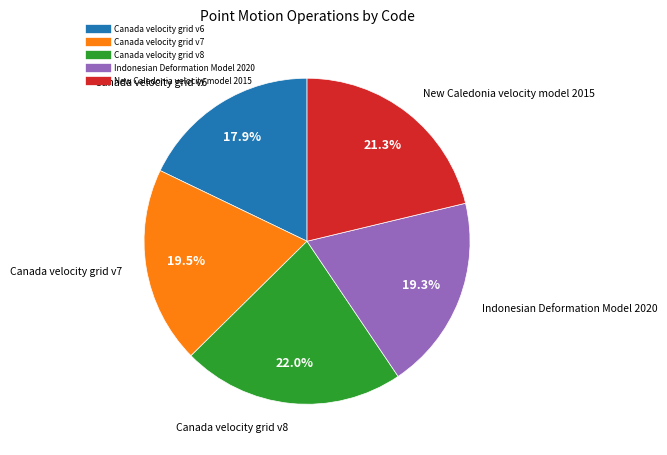

What percentage is NOT represented by New Caledonia velocity model 2015?

78.7%